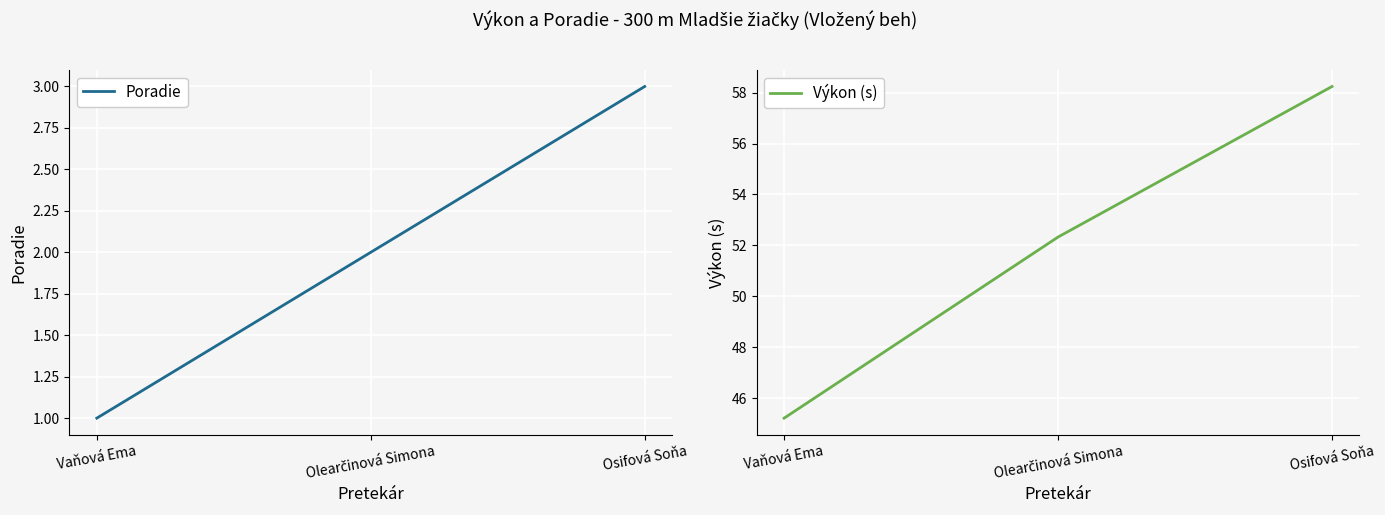

What is the maximum value for Poradie?

3